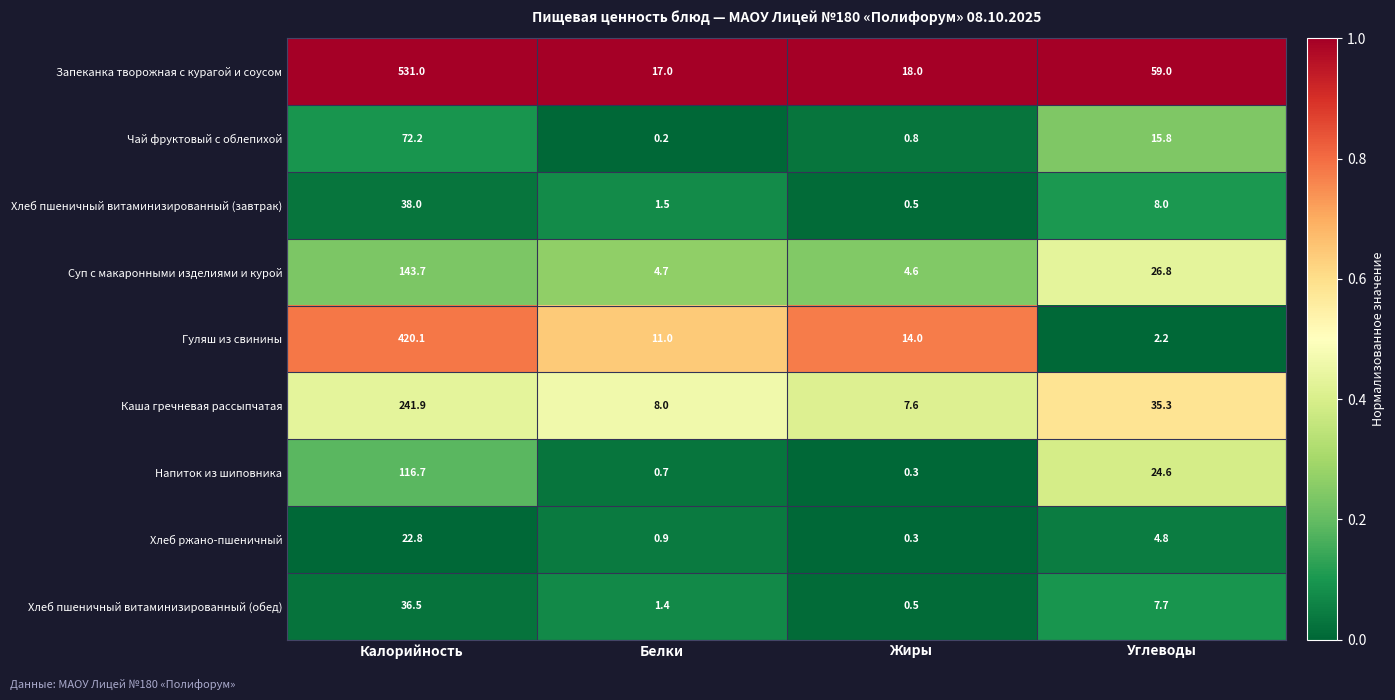

Is it true that Хлеб пшеничный витаминизированный (завтрак) equals 38.0 at Калорийность?

True